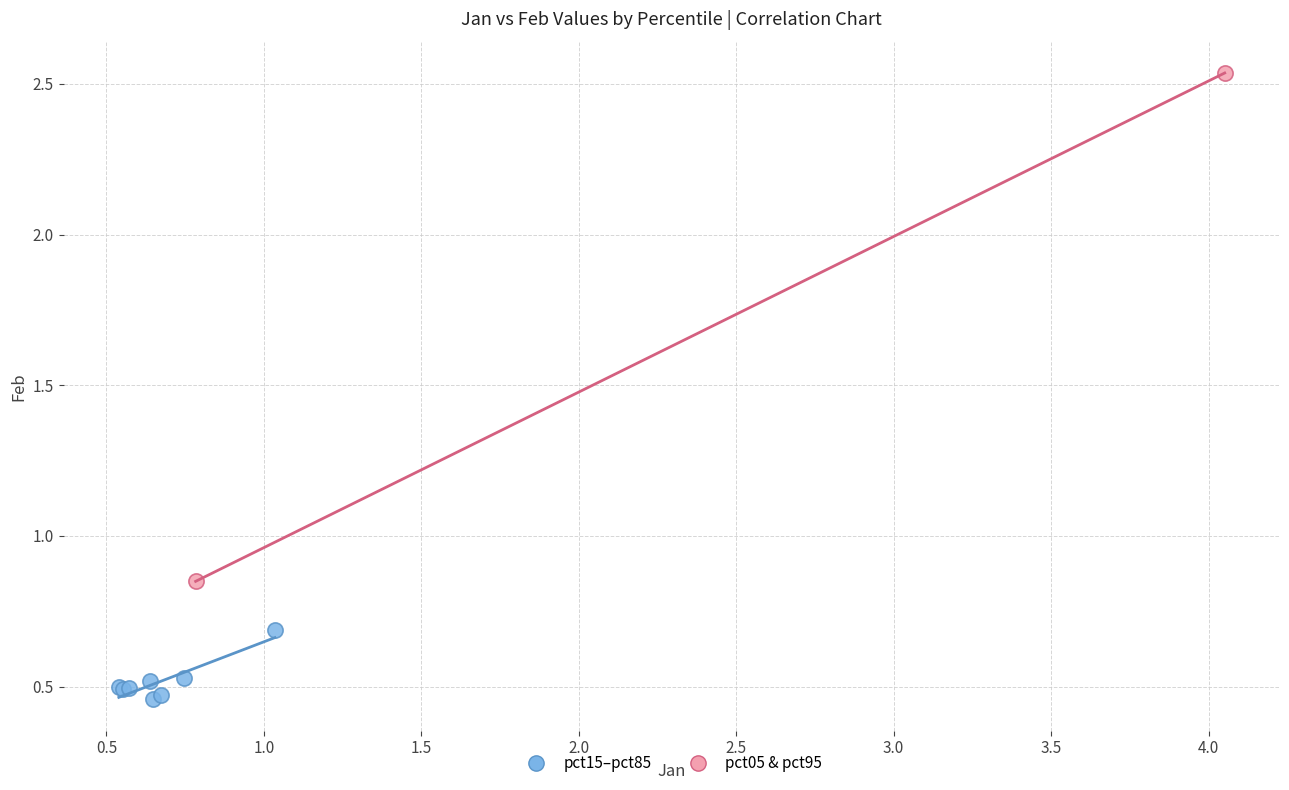

Which series has the widest spread of Y values?

pct05 & pct95